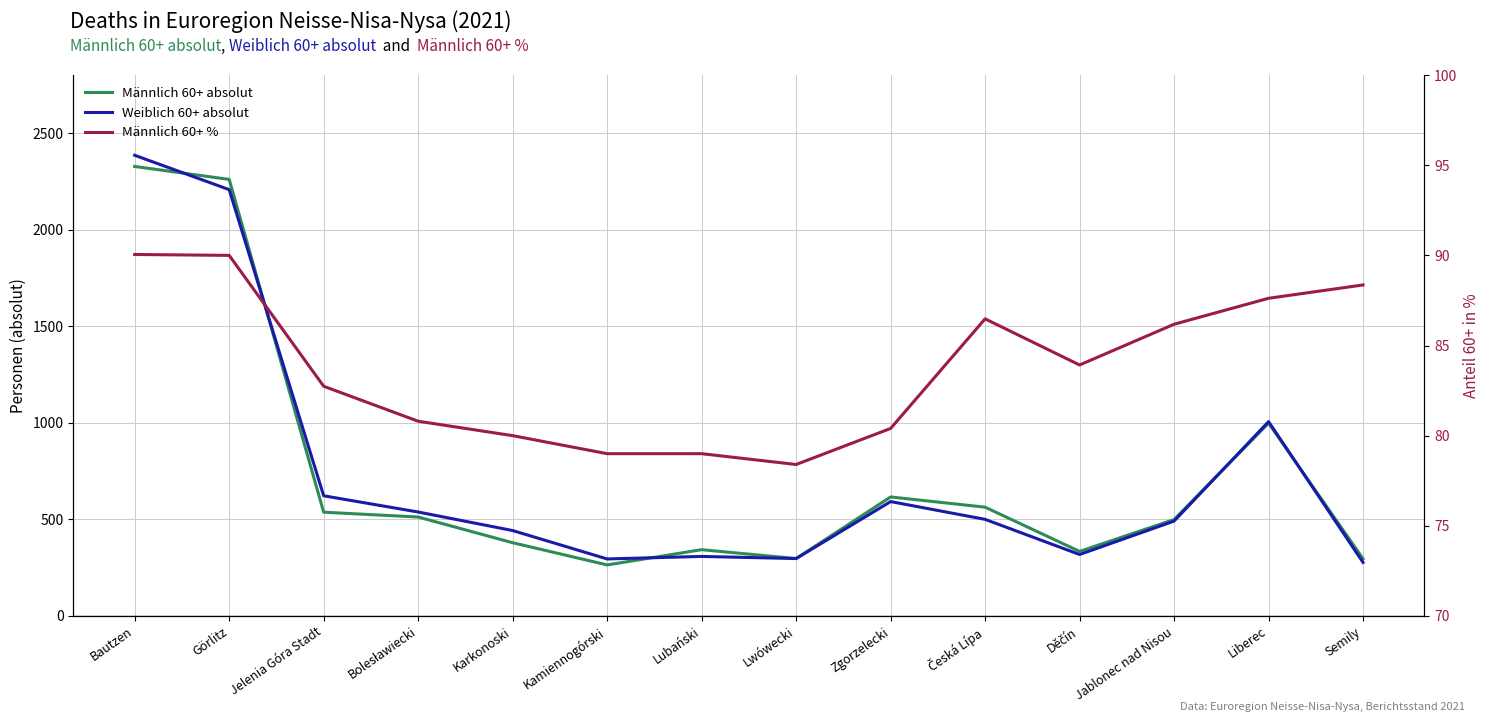

Between Bolesławiecki and Semily, which is larger?

Bolesławiecki